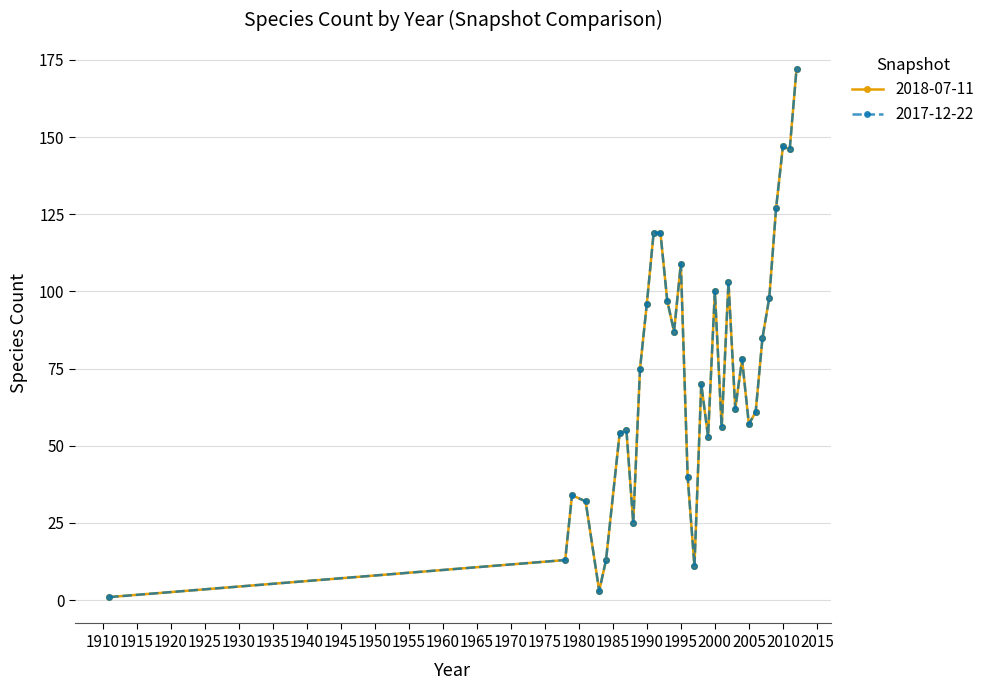

How many interior local valleys does the 2018-07-11 series have?

9